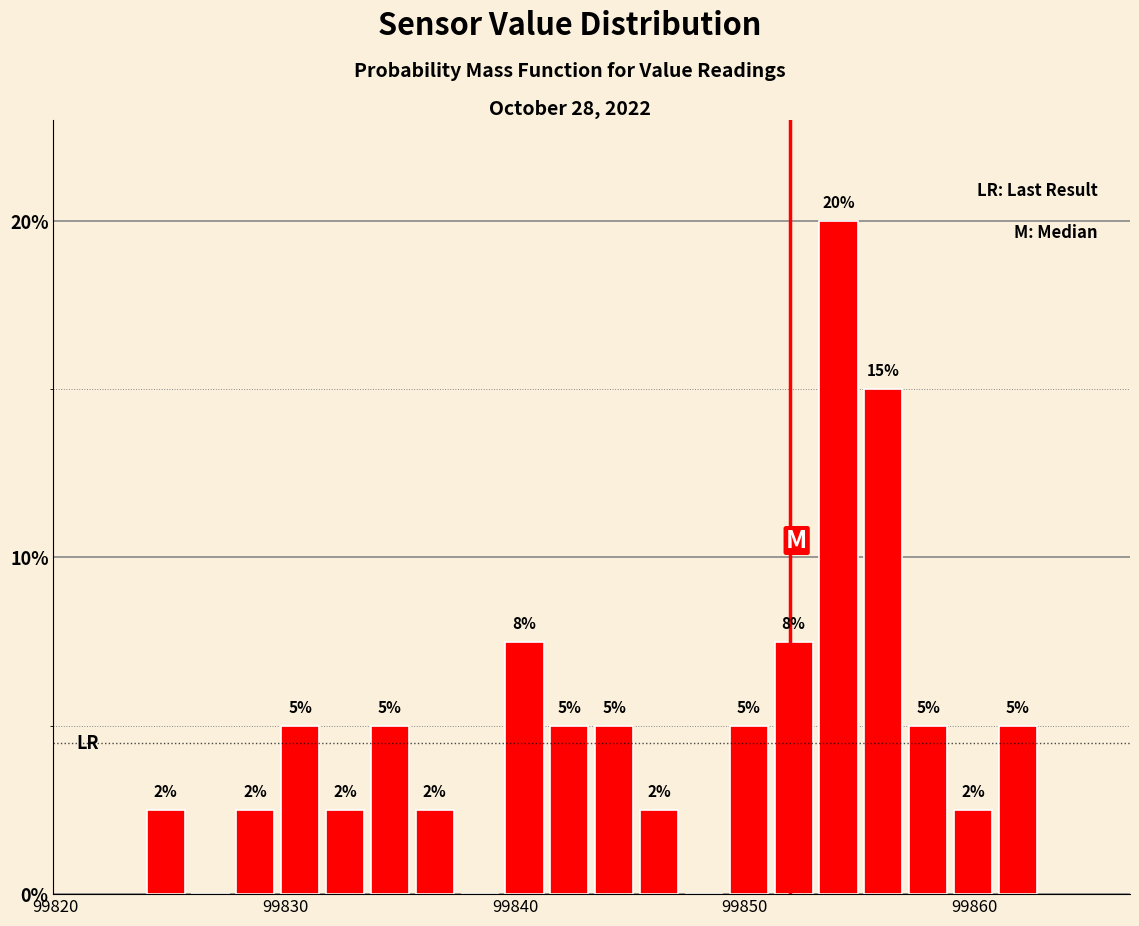

Read against the x-axis, roughly where is the centre of the tallest bar?

99854